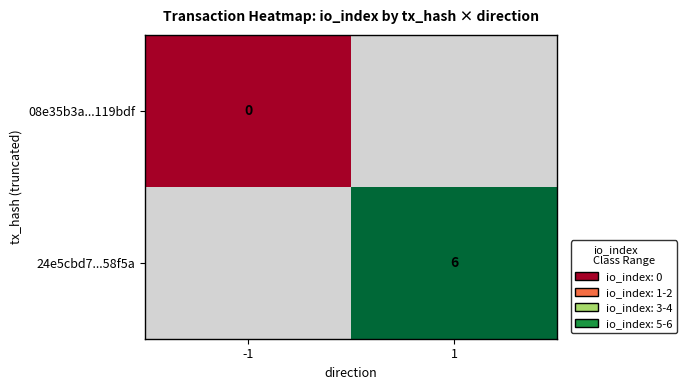

The 24e5cbd7...58f5a series shows 6 at 1. True or false?

True